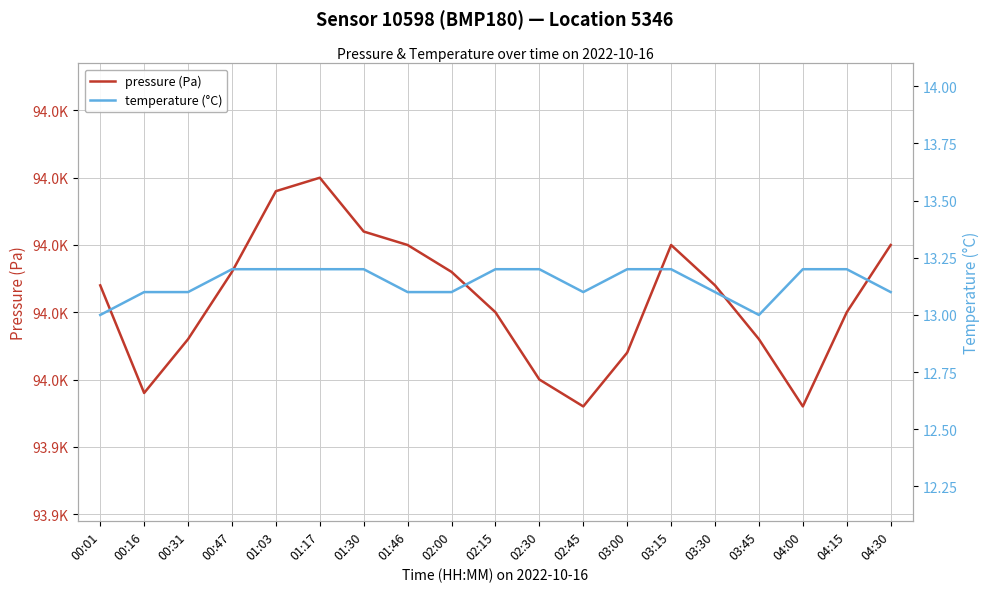

Count the number of data series in this chart.

2